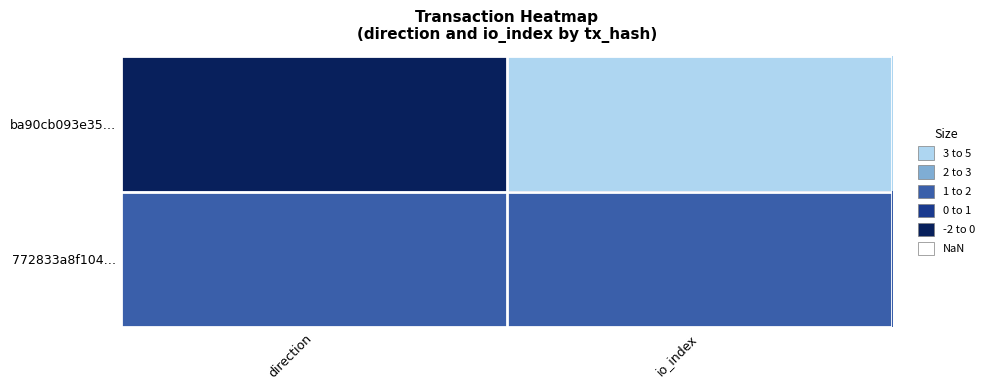

Reading left to right, list all the values displayed in this chart.

ba90cb093e35…: direction=-1	io_index=4
772833a8f104…: direction=1	io_index=1